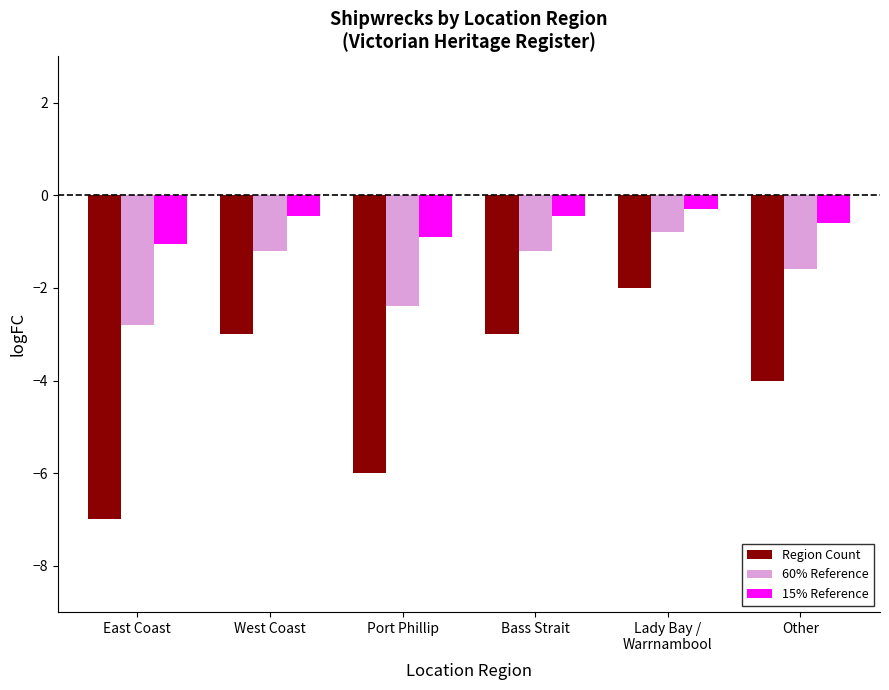

Where does the 60% Reference series first go above -1?

Lady Bay /
Warrnambool